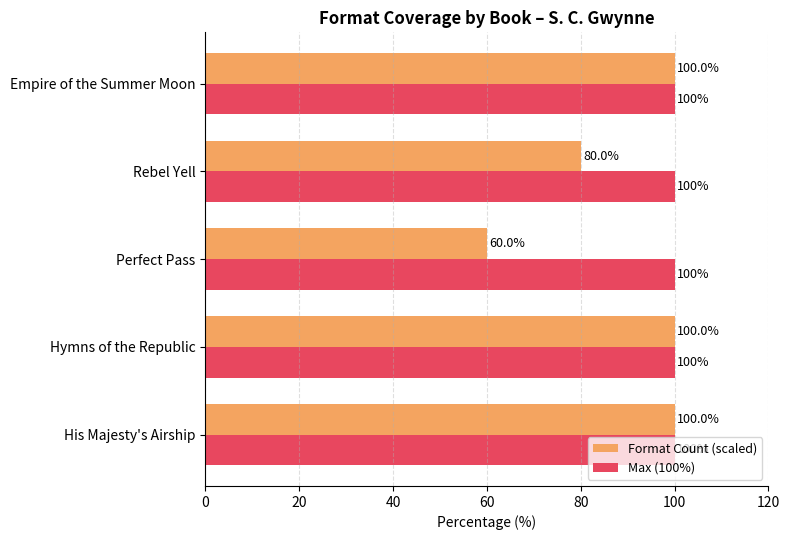

List the series in order of their overall mean, highest first.

Max (100%), Format Count (scaled)